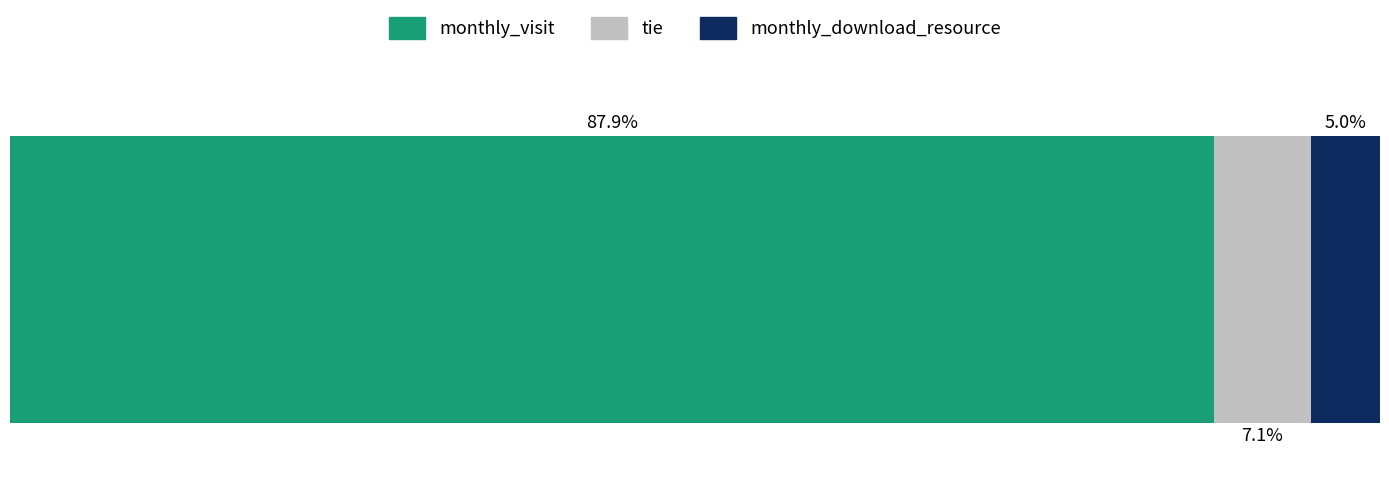

What are all the series names shown in the legend?

monthly_visit, tie, monthly_download_resource